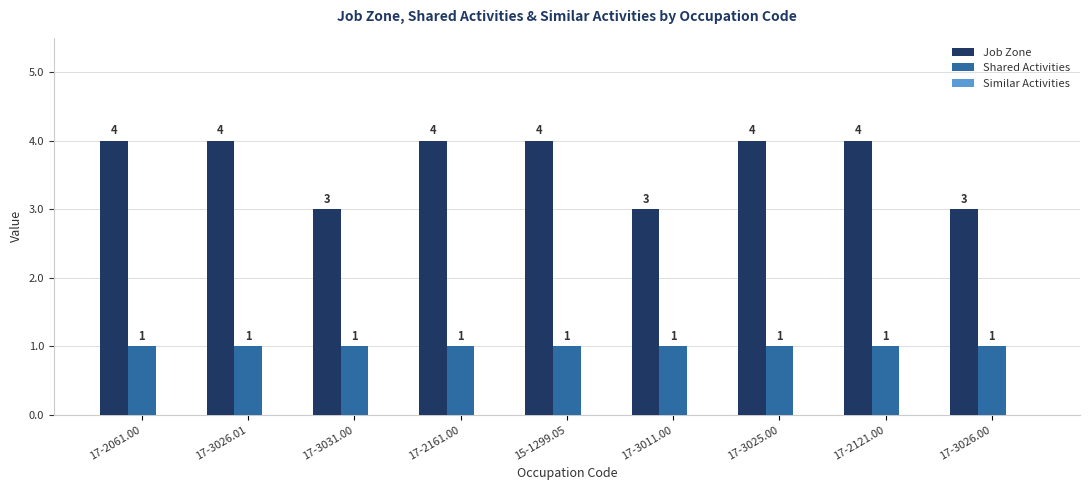

The Job Zone series shows 1 at 17-3026.00. True or false?

False